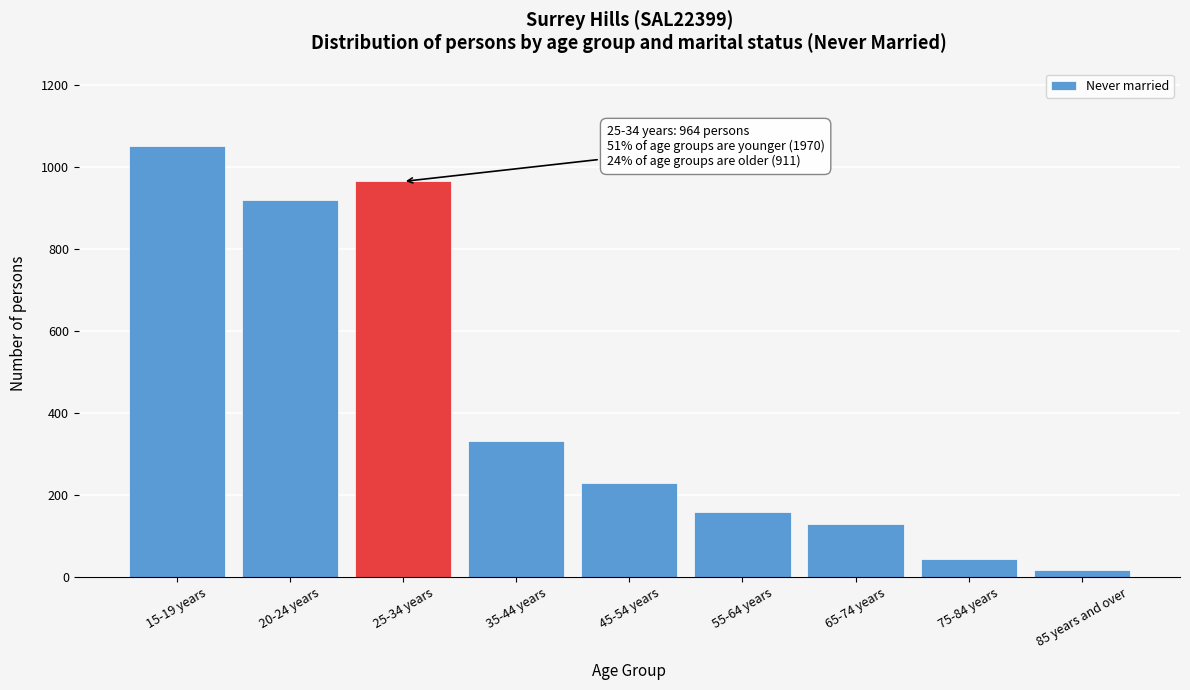

Reading left to right, what are all the values shown in this chart?

15-19 years=1050	20-24 years=920	25-34 years=964	35-44 years=333	45-54 years=229	55-64 years=158	65-74 years=129	75-84 years=44	85 years and over=18